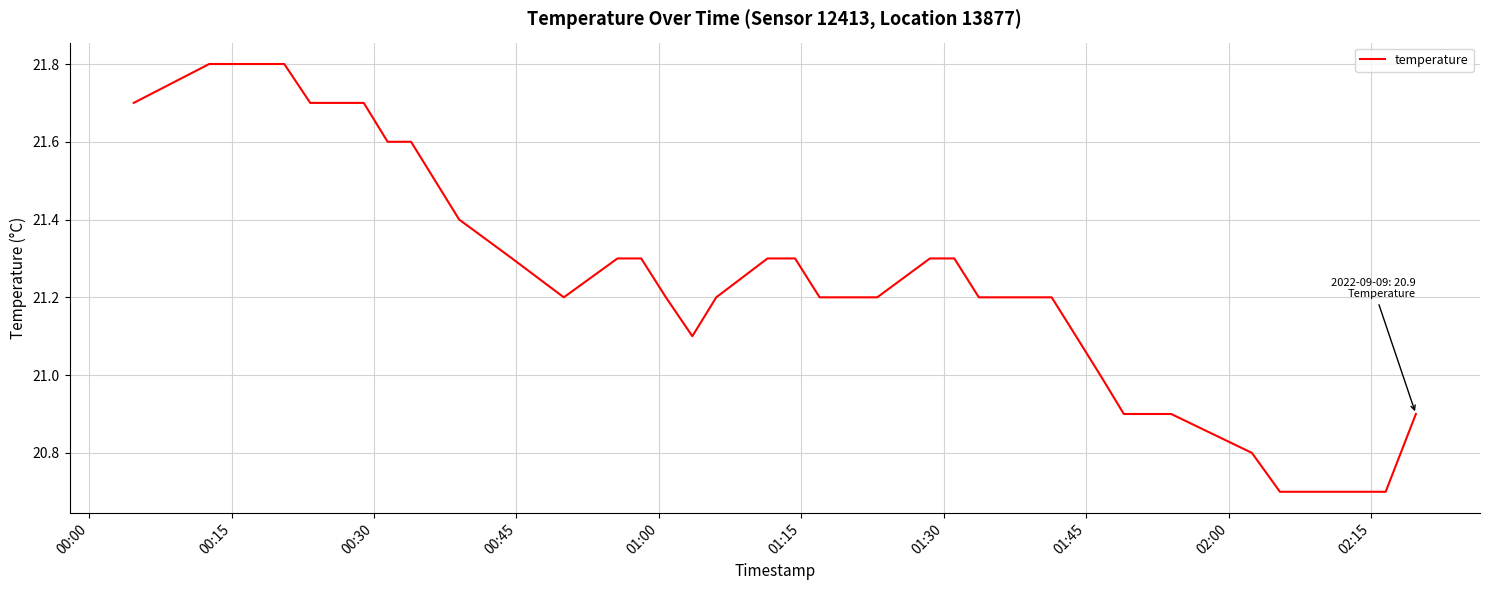

What is the maximum value shown in the chart?

21.8